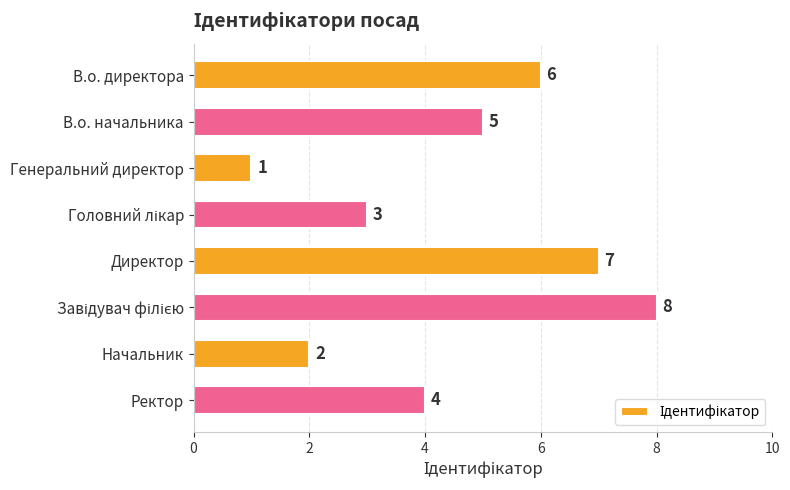

Which label corresponds to the smallest value in the chart?

Генеральний директор